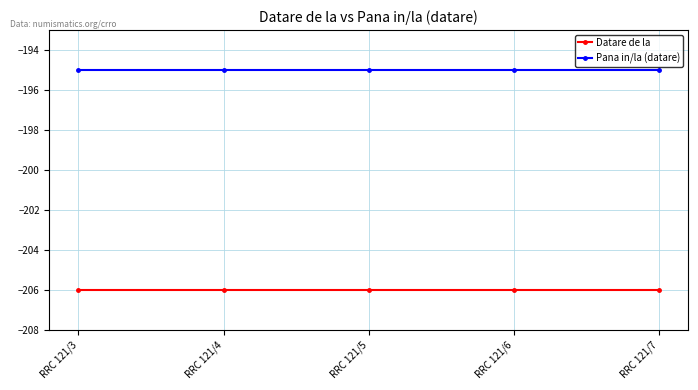

Reading right to left, what are all the values shown in this chart?

Datare de la: RRC 121/7=-206	RRC 121/6=-206	RRC 121/5=-206	RRC 121/4=-206	RRC 121/3=-206
Pana in/la (datare): RRC 121/7=-195	RRC 121/6=-195	RRC 121/5=-195	RRC 121/4=-195	RRC 121/3=-195